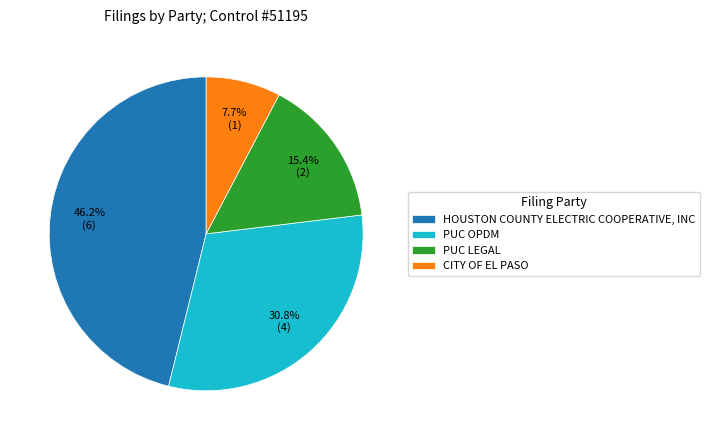

True or false: CITY OF EL PASO accounts for 8% of the total.

True